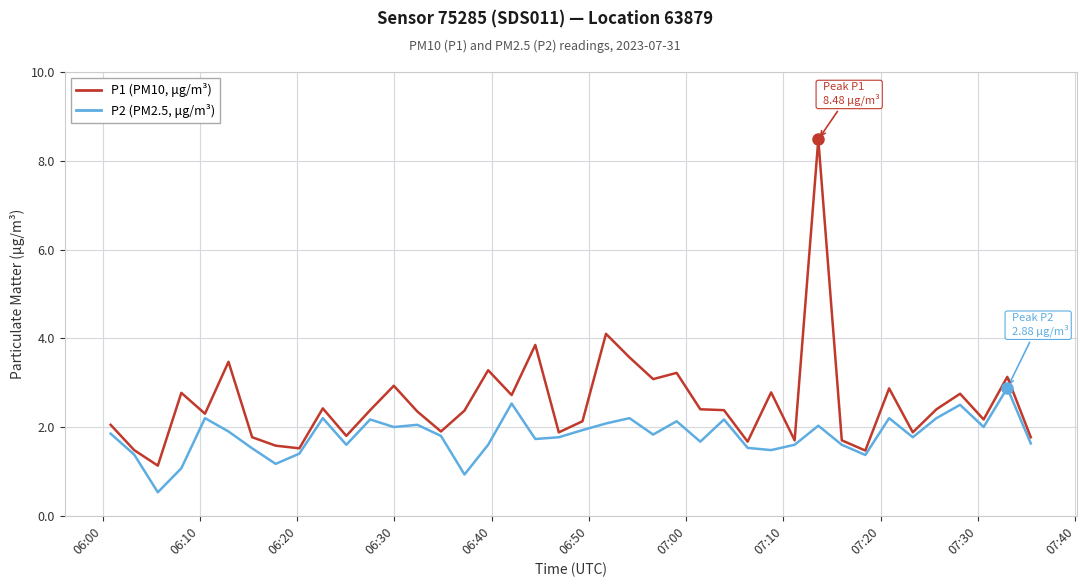

List the series in order of their peak value, lowest first.

P2 (PM2.5, μg/m³), P1 (PM10, μg/m³)